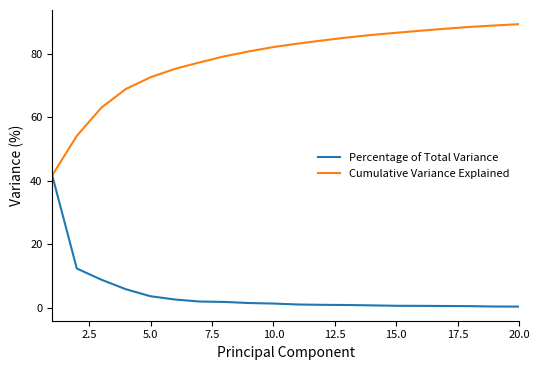

Which series has the largest range (max minus min)?

Cumulative Variance Explained